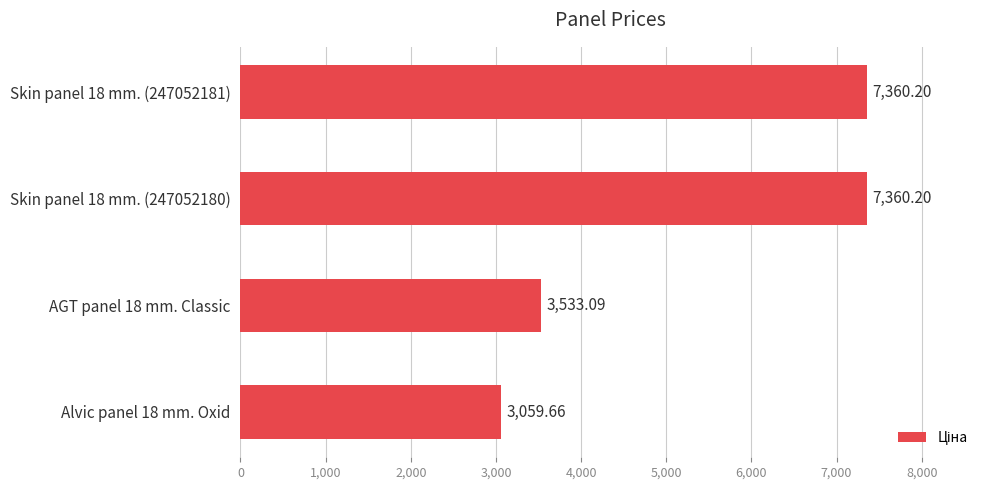

What is the sum of the values at AGT panel 18 mm. Classic and Alvic panel 18 mm. Oxid?

6592.8